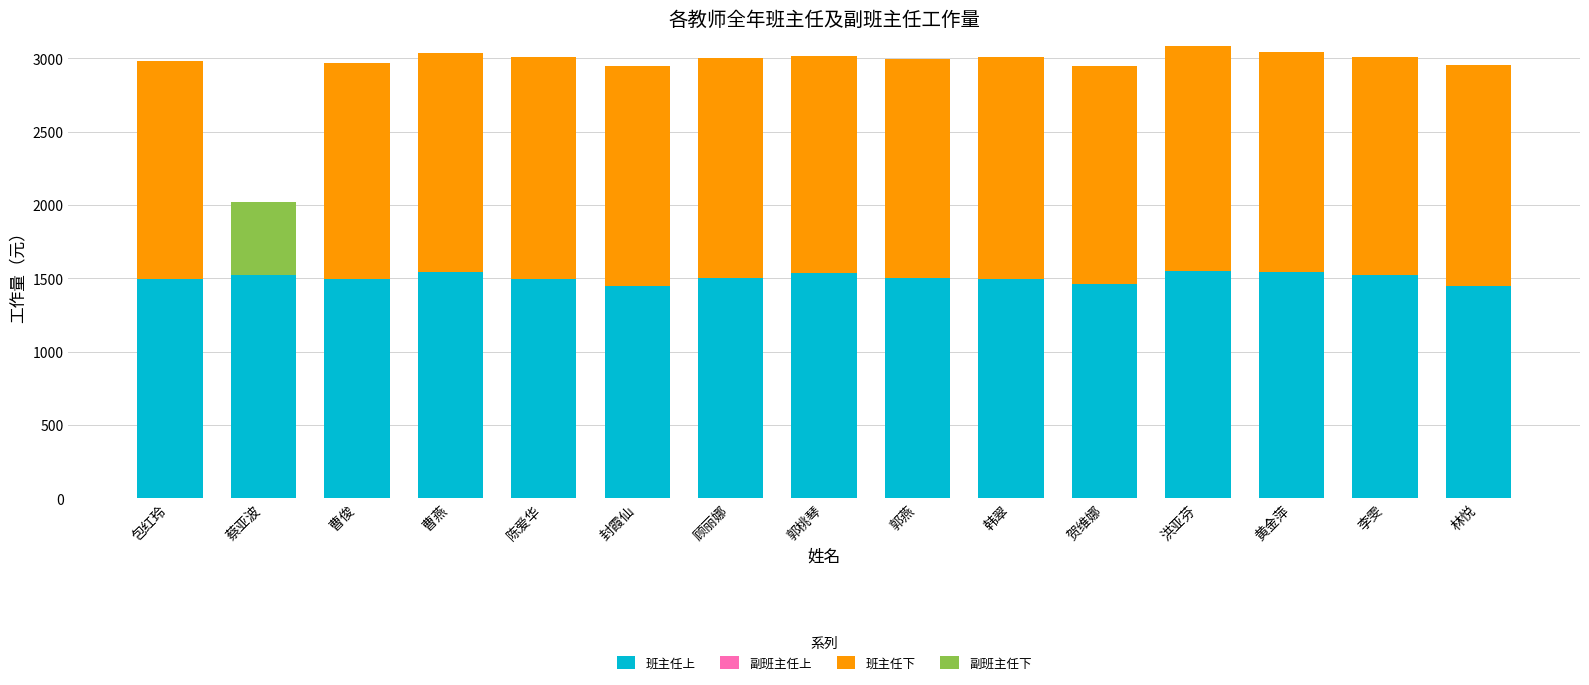

The value of 班主任上 at 顾丽娜 is 1499. True or false?

True